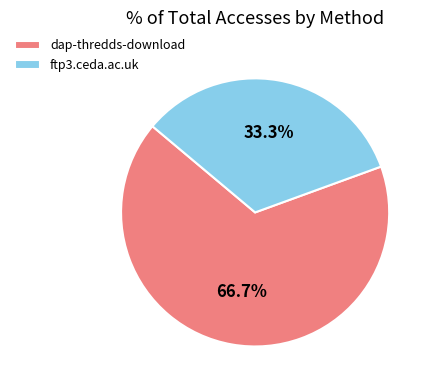

True or false: dap-thredds-download accounts for 79% of the total.

False